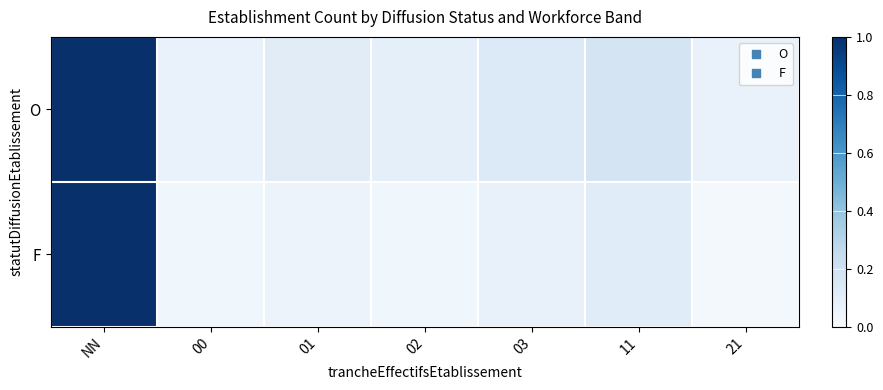

What is the difference between the highest and lowest values at 01?

0.1